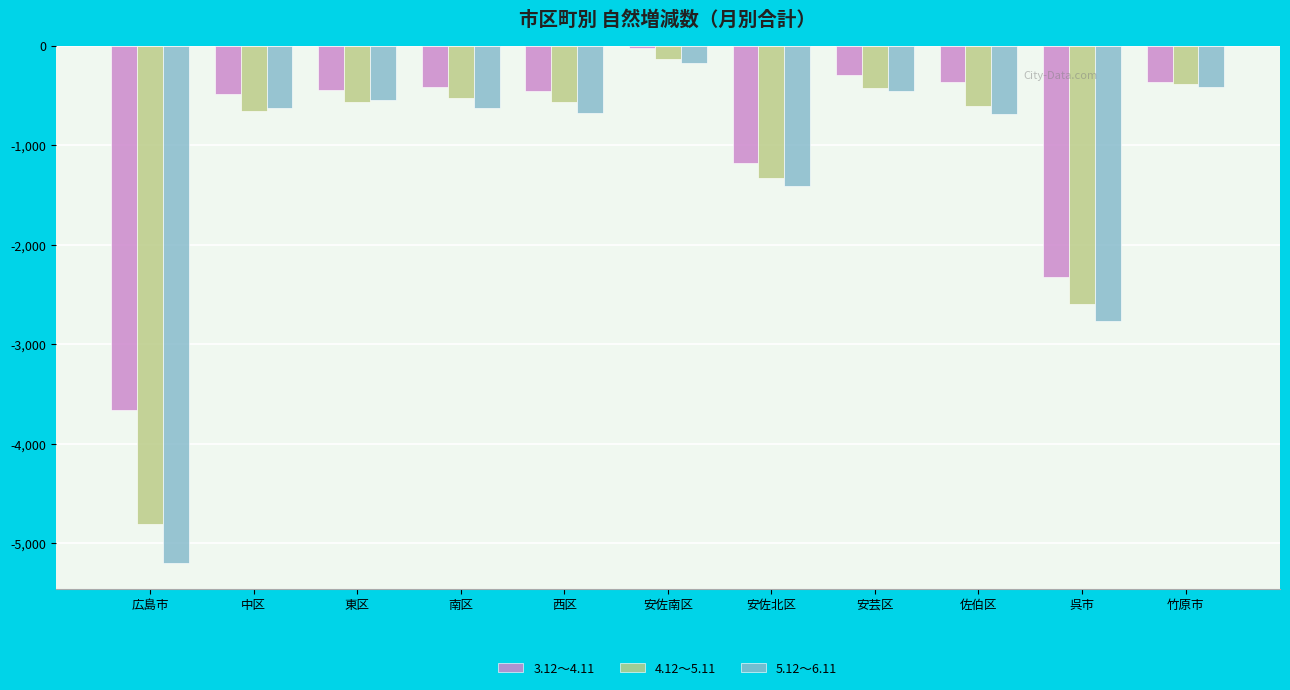

The 4.12～5.11 series shows -208 at 安芸区. True or false?

False